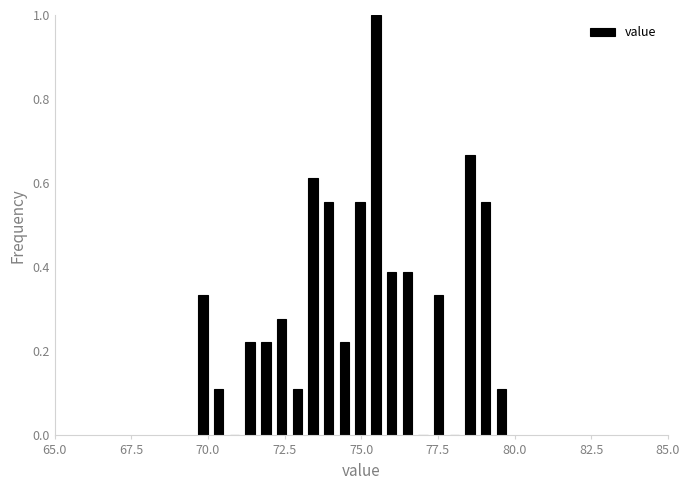

Read against the x-axis, roughly where is the centre of the tallest bar?

75.5